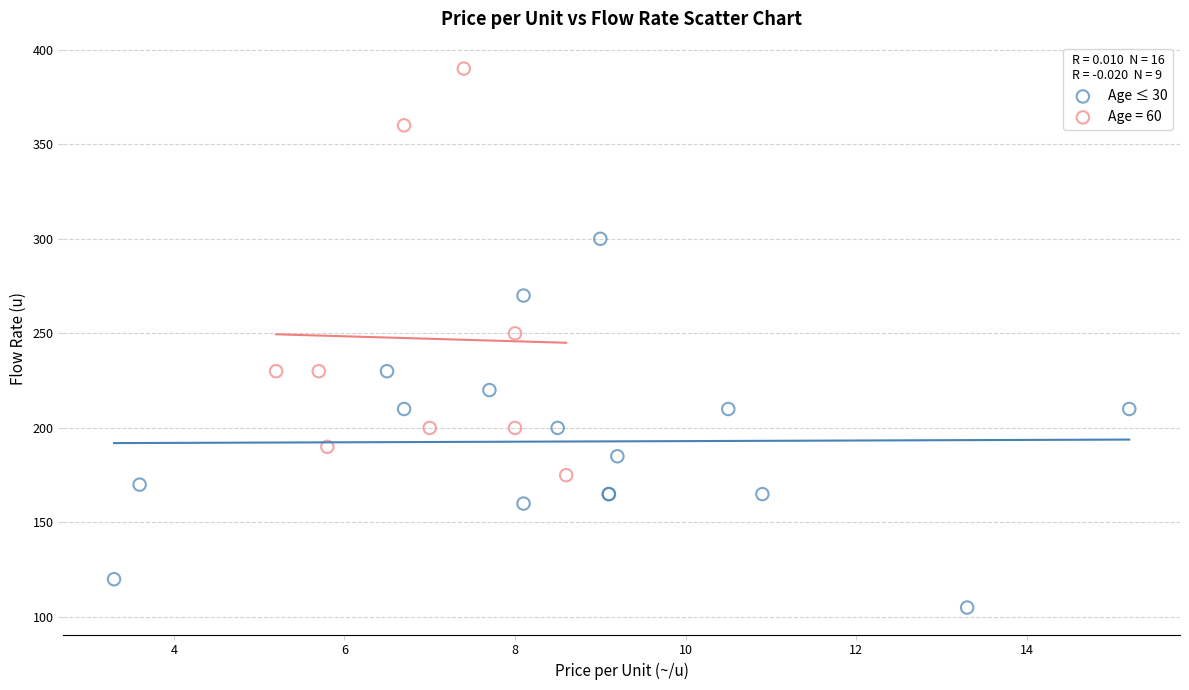

Which series contains the lowest Y value?

Age ≤ 30